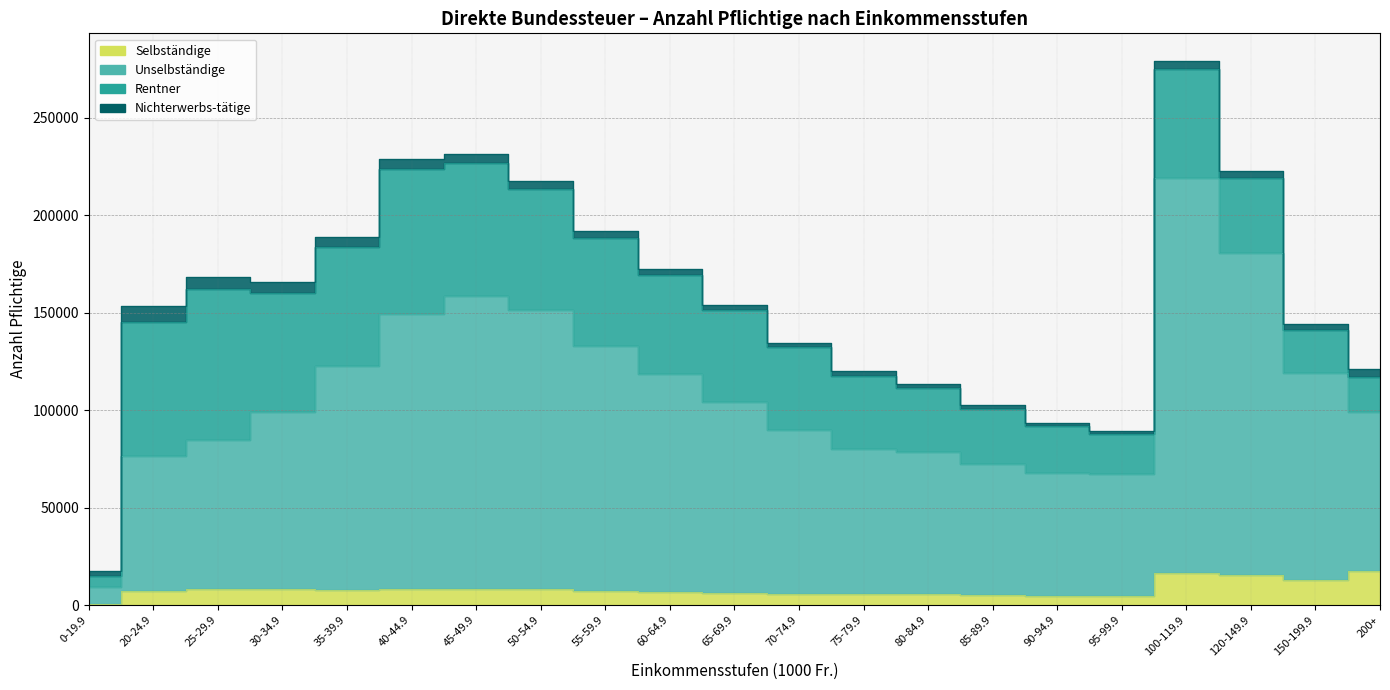

At which category does Unselbständige reach its first local peak?

45-49.9